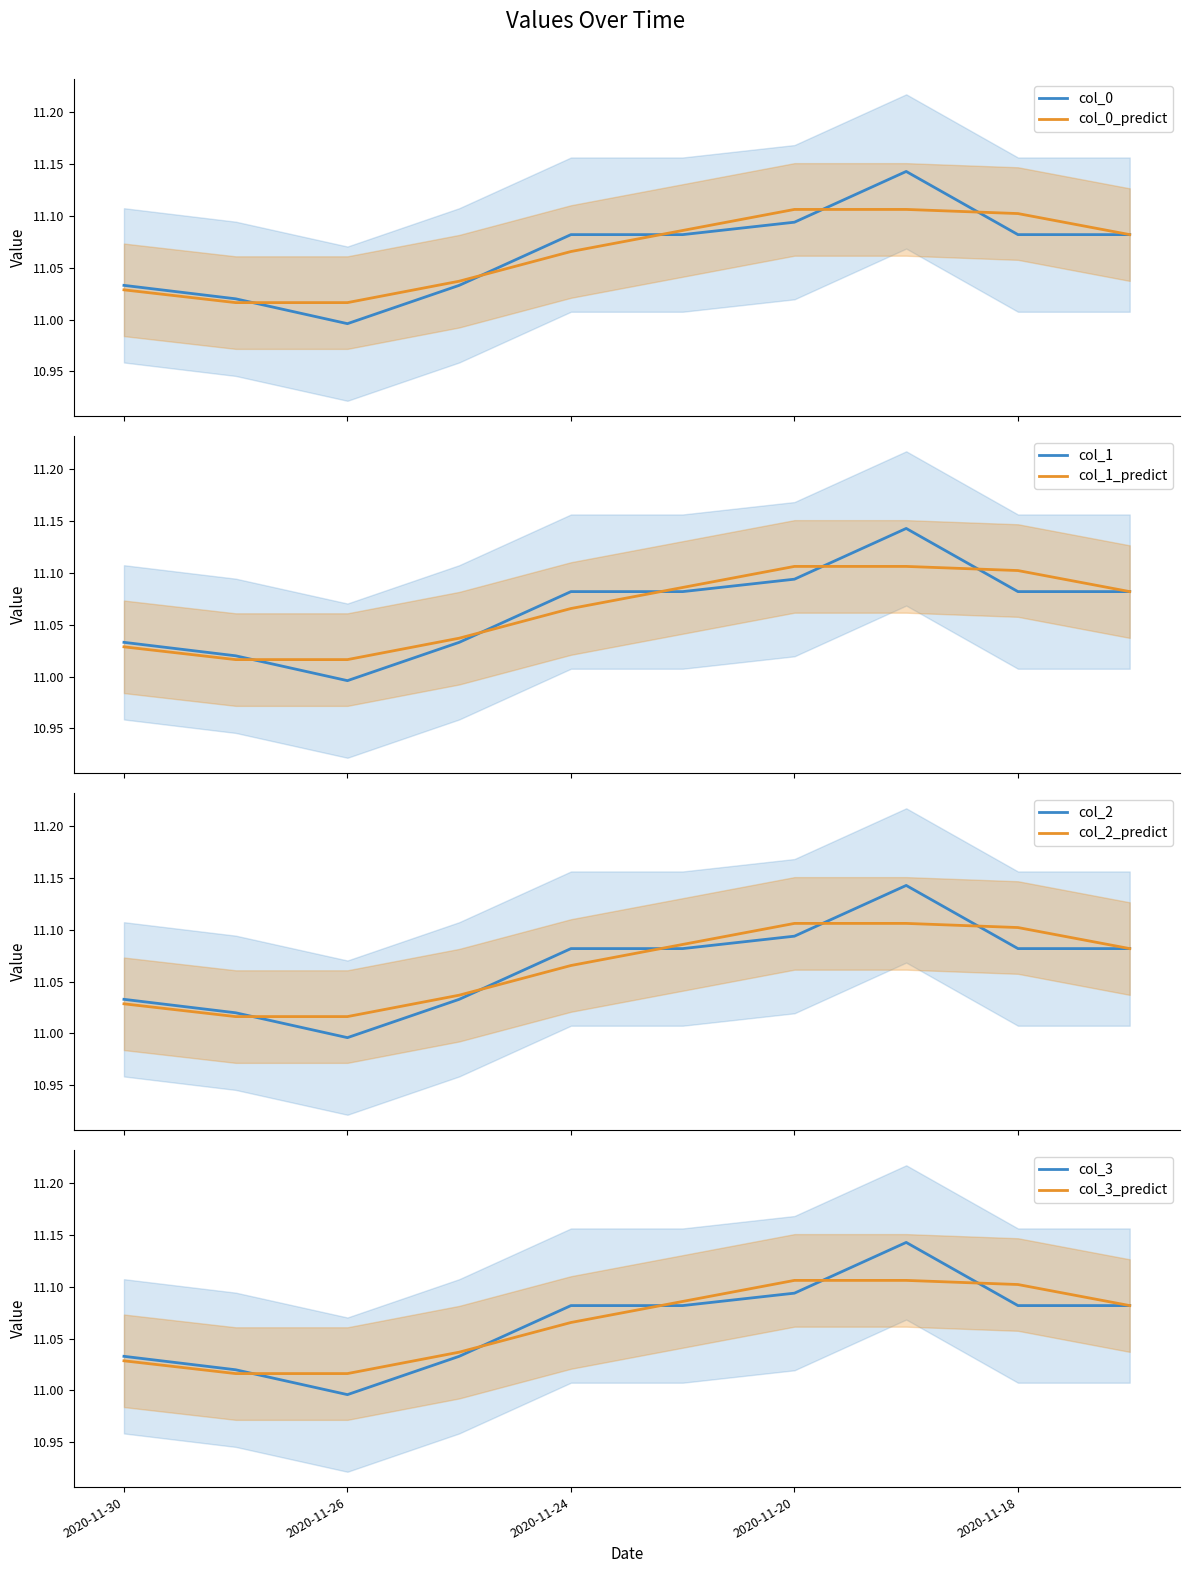

The col_1 series shows 16.2 at 2020-11-26. True or false?

False